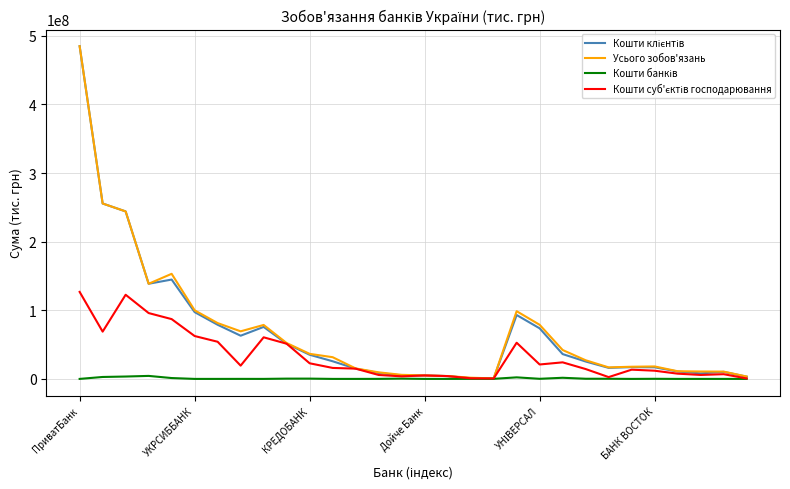

What is the sum of all Кошти банків values?

18026531.2